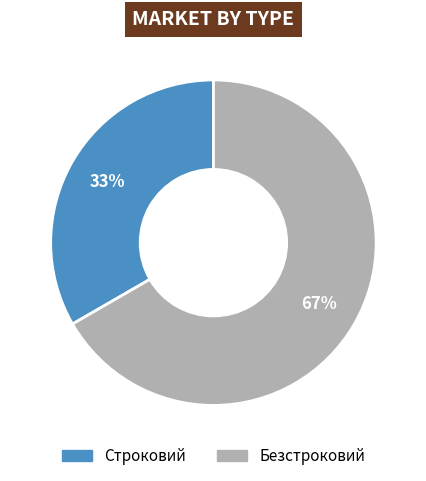

Approximately how many times larger is the value at Строковий compared to Безстроковий?

0.5